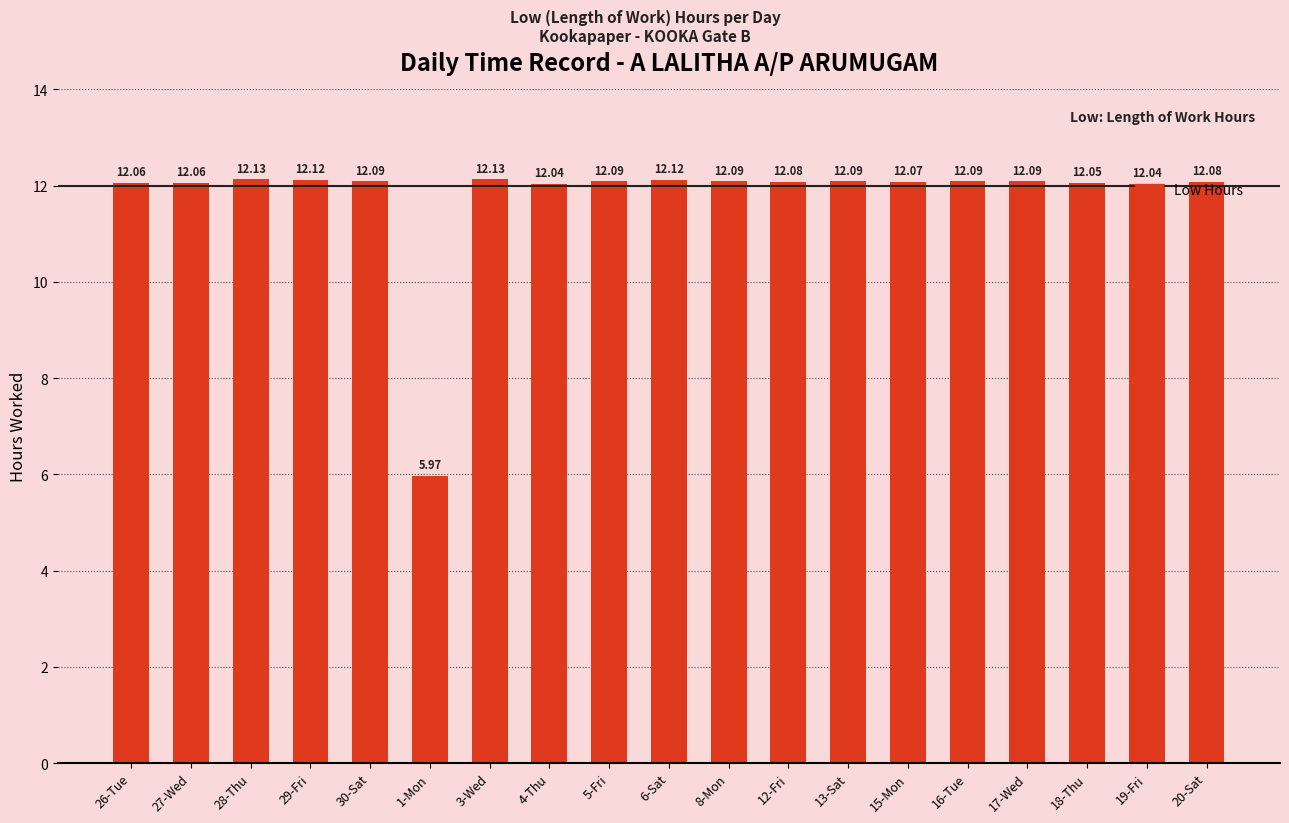

What is the label of the 15th bar from the right?

30-Sat